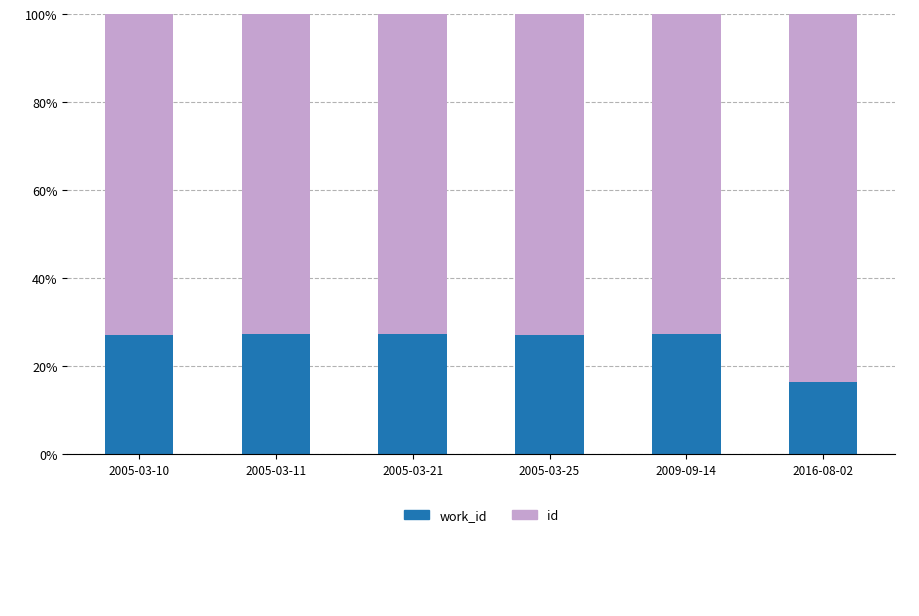

What is the total value across all series at 2005-03-11?

100.0